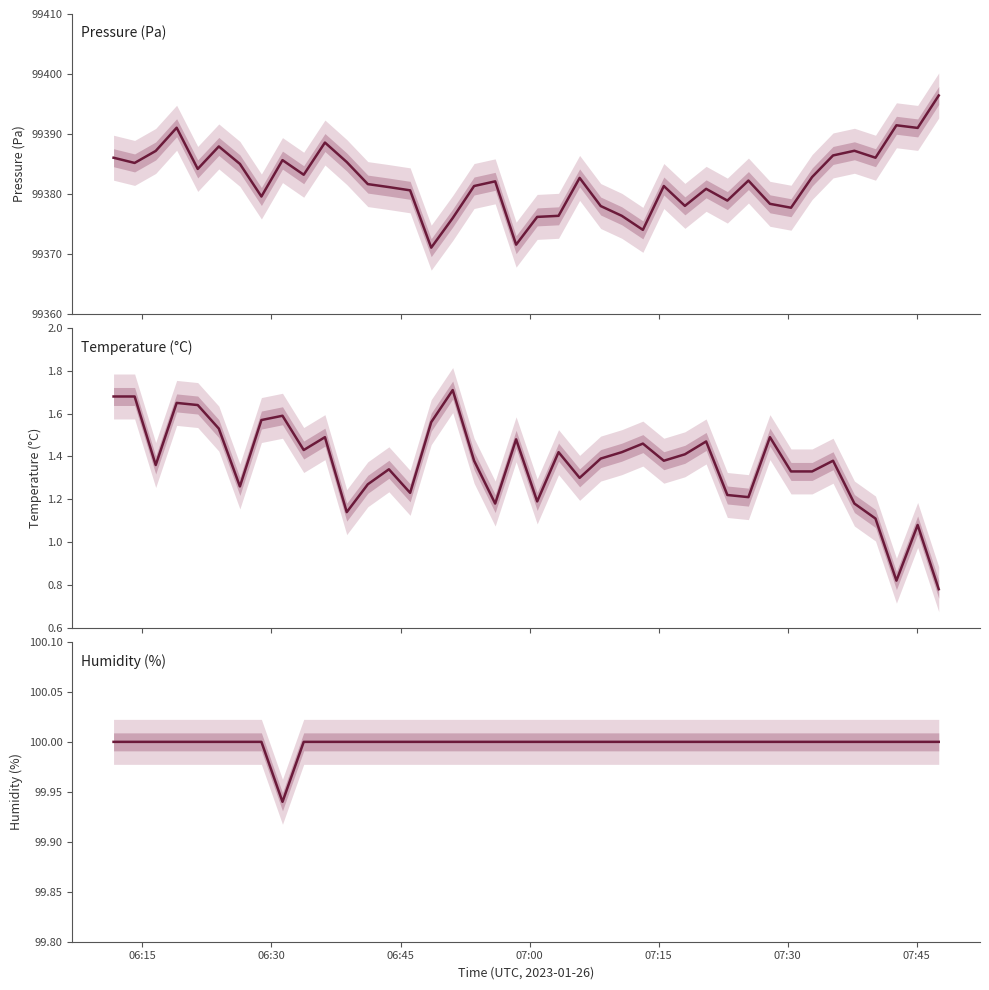

True or false: Humidity (%) and Temperature (°C) intersect in this chart.

False